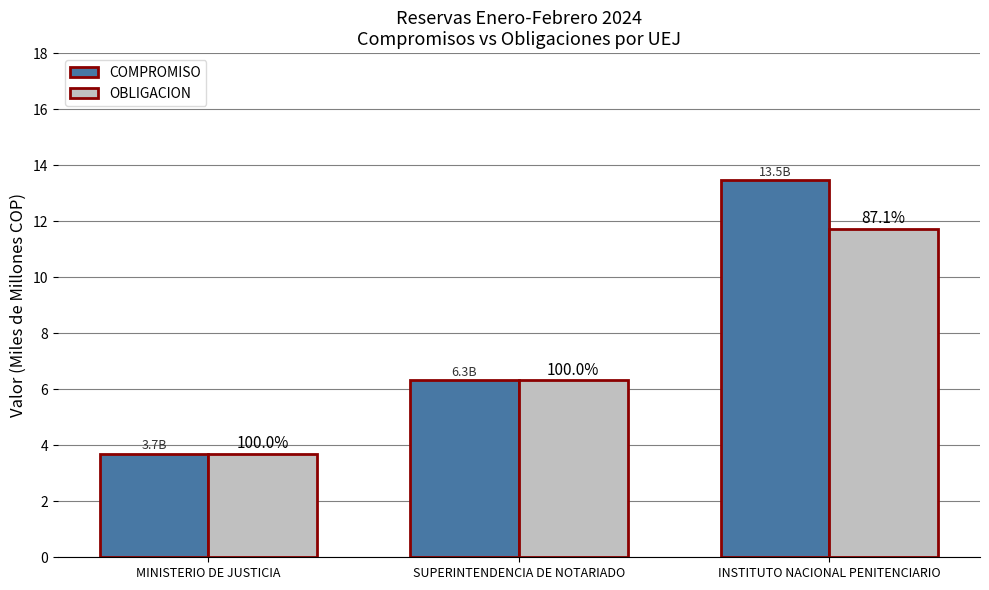

What are all the series names shown in the legend?

COMPROMISO, OBLIGACION